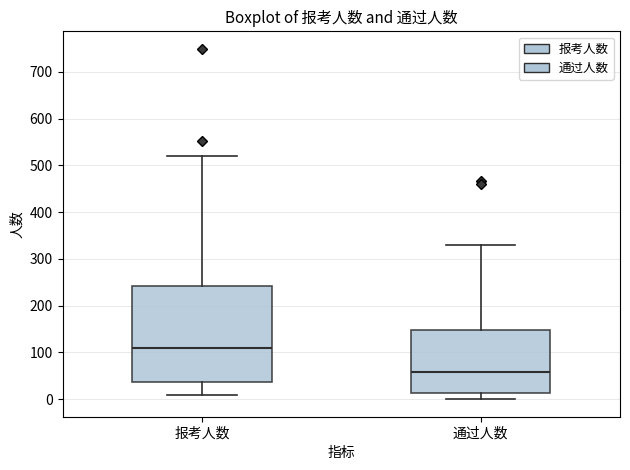

Comparing the boxes themselves (not the whiskers), which one is the tallest?

报考人数